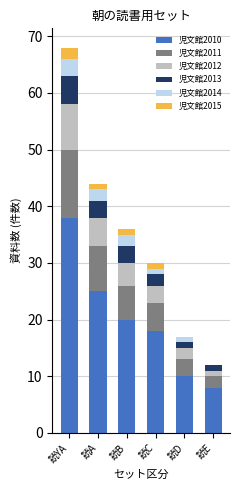

At which category is the sum across all series the highest?

読YA